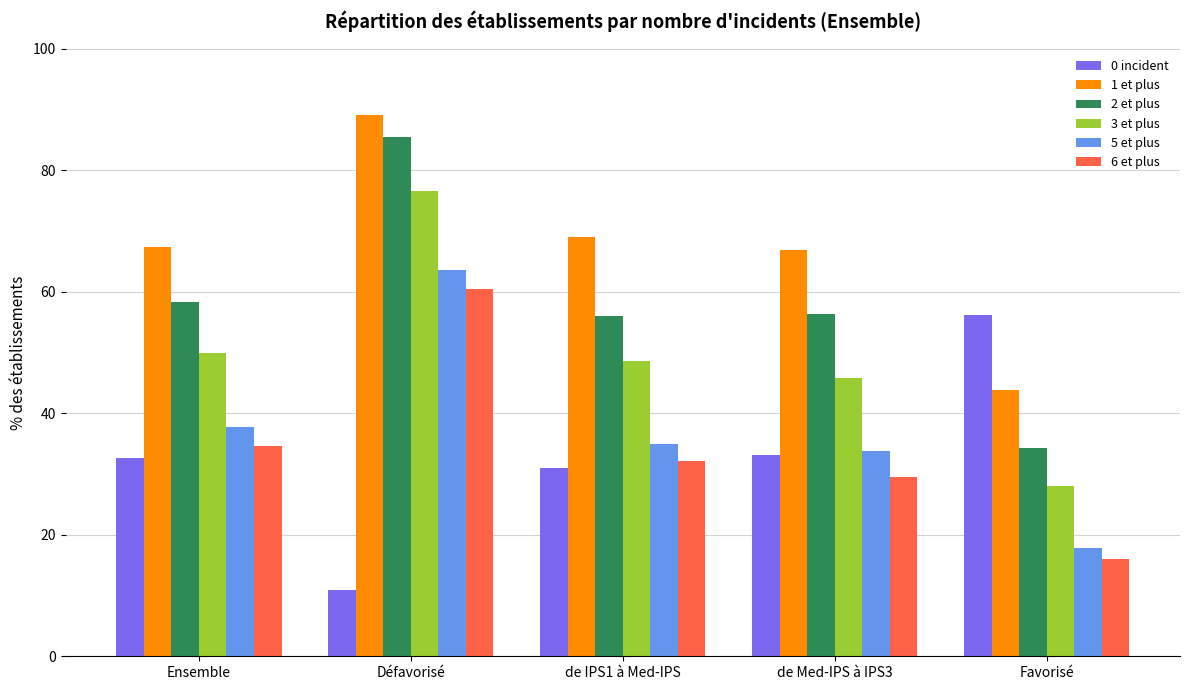

How many bars are there in each group?

6